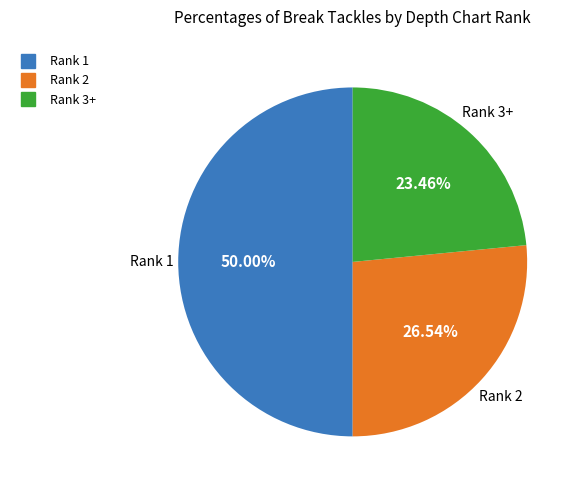

Do Rank 3+ and Rank 1 together represent more than half of the pie?

Yes